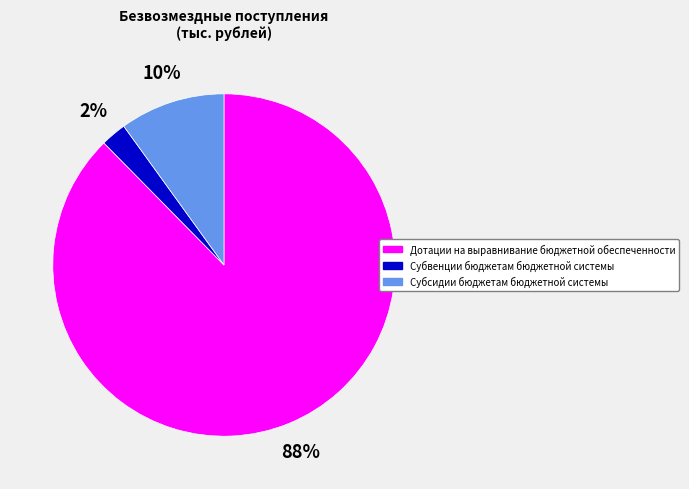

Is Субсидии бюджетам бюджетной системы the majority of the pie?

No